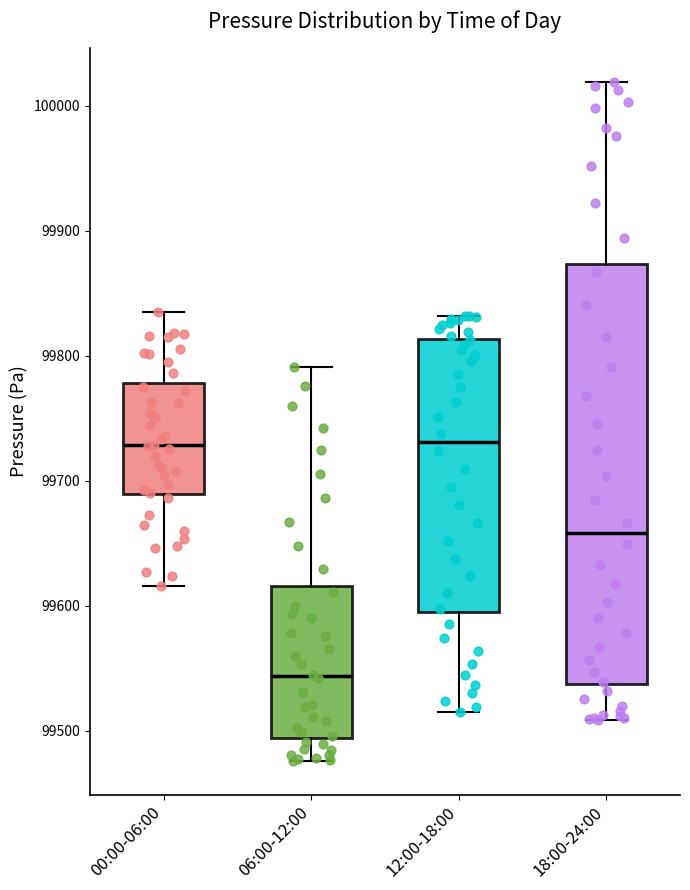

Reading left to right, transcribe this box plot: for each box, give where its median line is, the range the box spans, and where its two whiskers end, as read against the y-axis. The values are not printed on the chart, so give them approximately, as read against the axis.

00:00-06:00: median 99730, box 99690 to 99780, whiskers 99620 to 99830
06:00-12:00: median 99540, box 99490 to 99620, whiskers 99480 to 99790
12:00-18:00: median 99730, box 99590 to 99810, whiskers 99520 to 99830
18:00-24:00: median 99660, box 99540 to 99870, whiskers 99510 to 100020